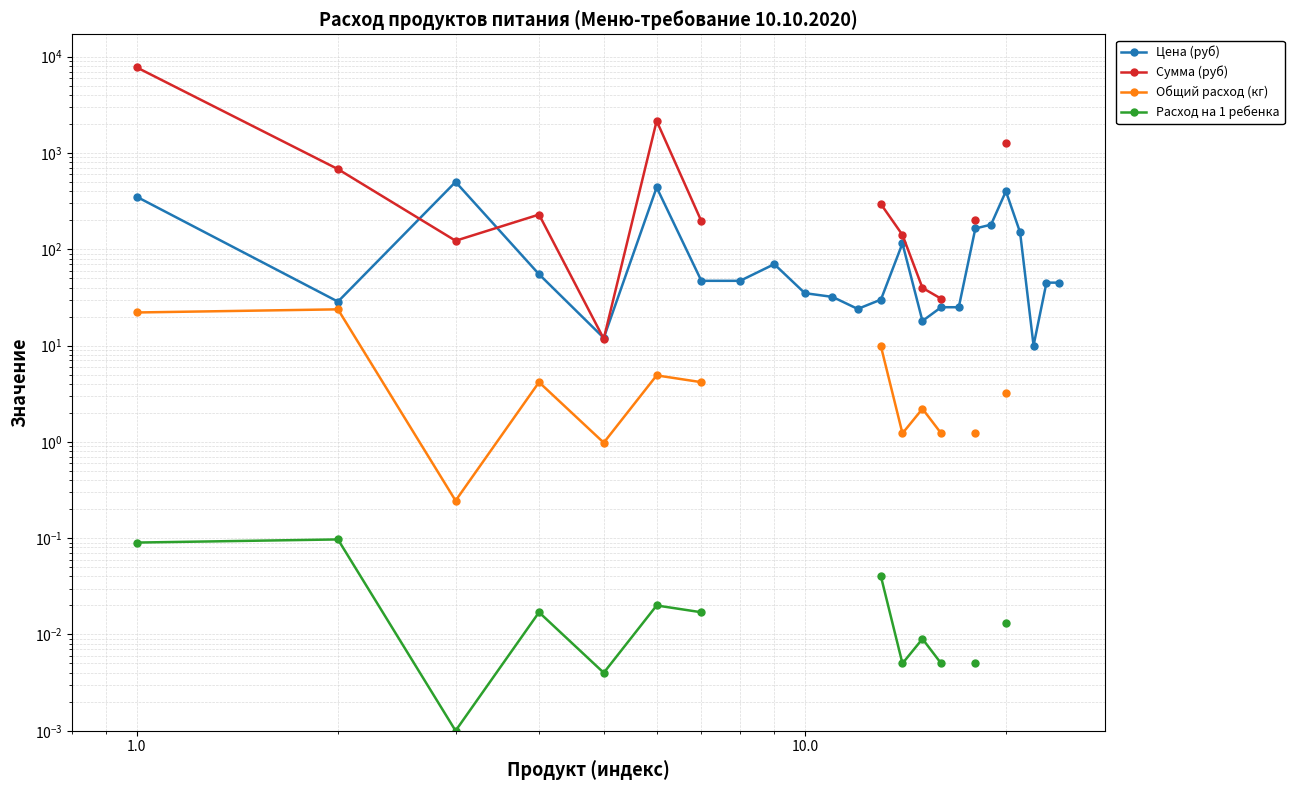

True or false: Общий расход (кг) and Сумма (руб) cross at least once.

False